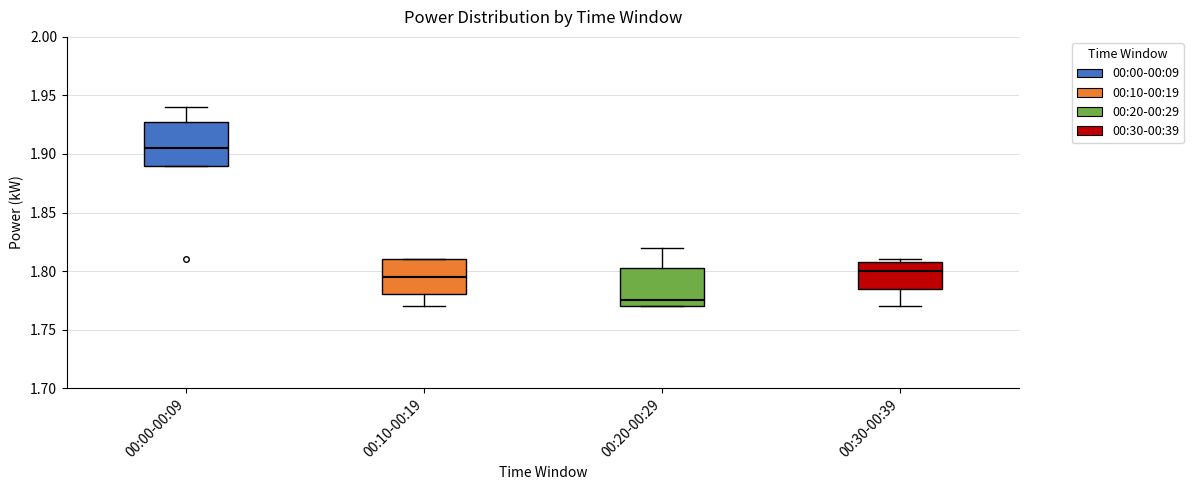

Where does the median line of the box for 00:20-00:29 sit on the y-axis? The values are not printed on the chart, so give them approximately, as read against the axis.

1.775